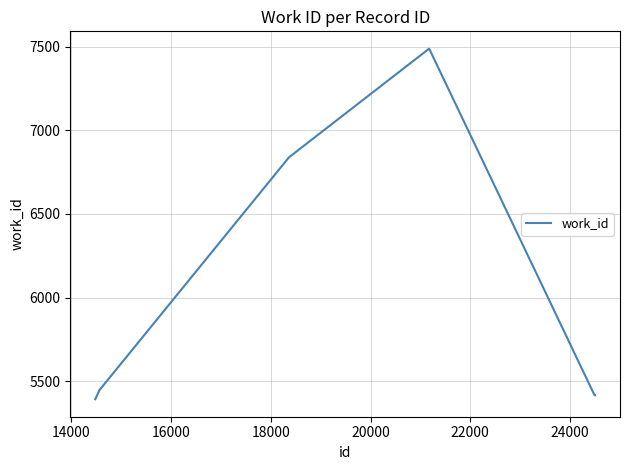

What is the difference between the maximum and minimum values?

2092